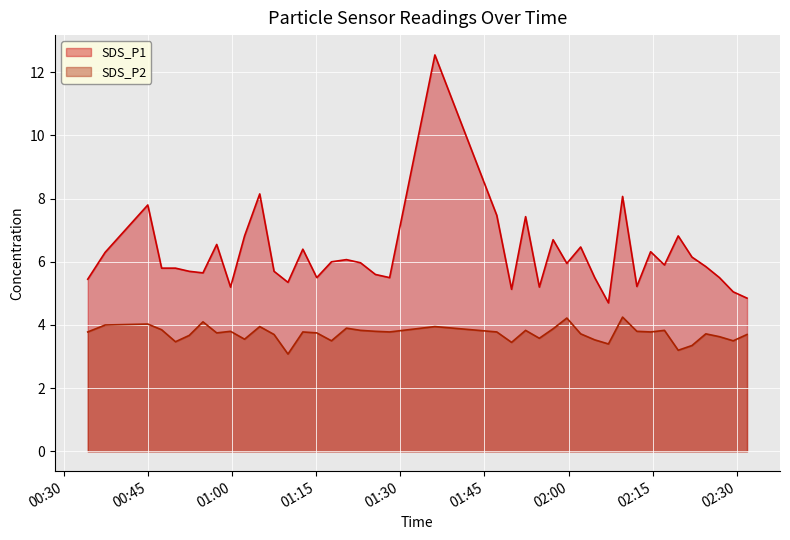

Which label corresponds to the smallest value in the chart?

2021/10/02 01:09:59